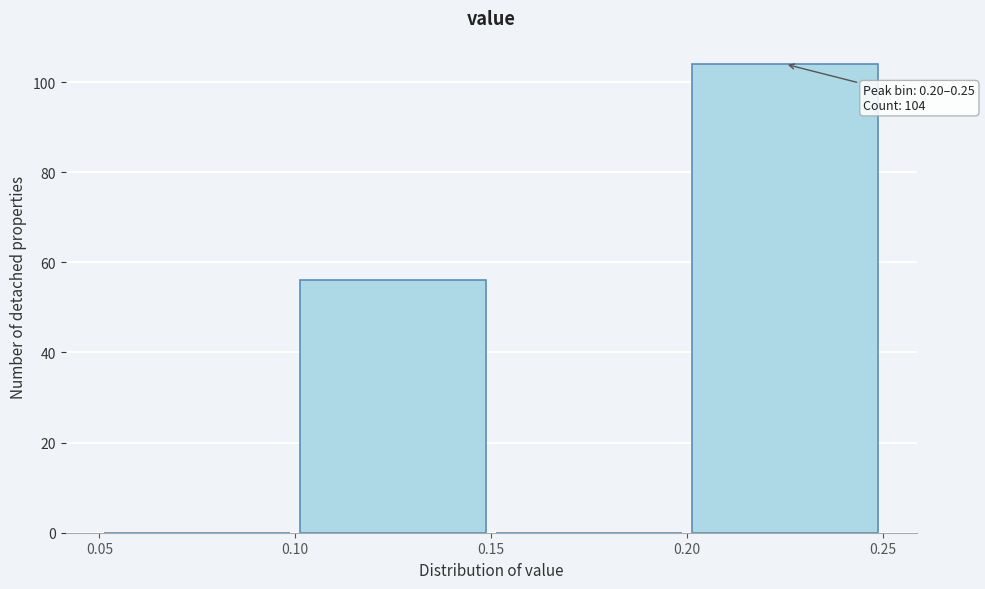

Over which range of the x-axis is the bar tallest?

0.20 to 0.25